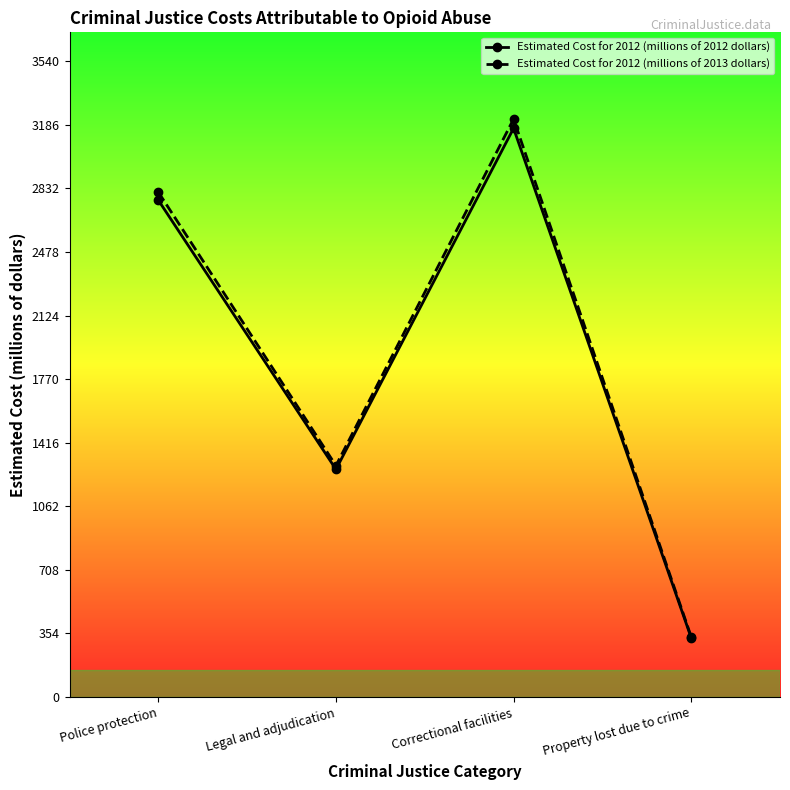

Which series has the widest spread of values?

Estimated Cost for 2012 (millions of 2013 dollars)